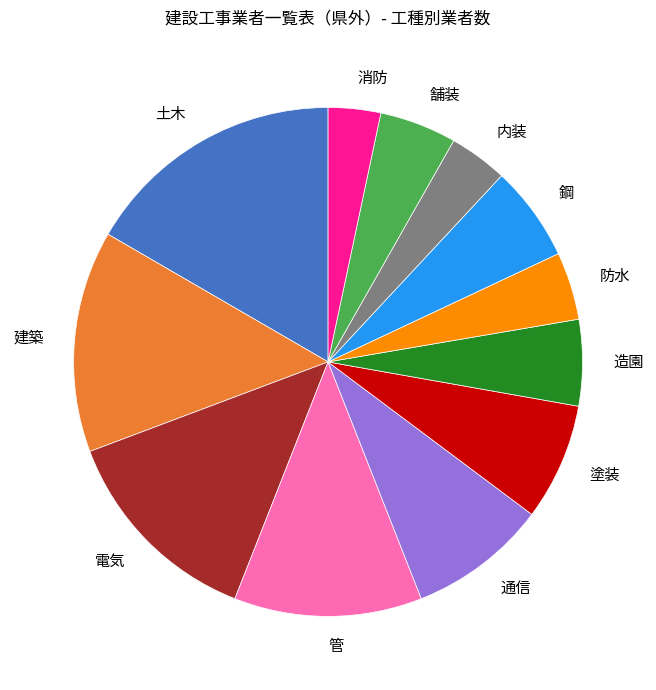

The 通信 slice represents 9% of the pie. True or false?

True